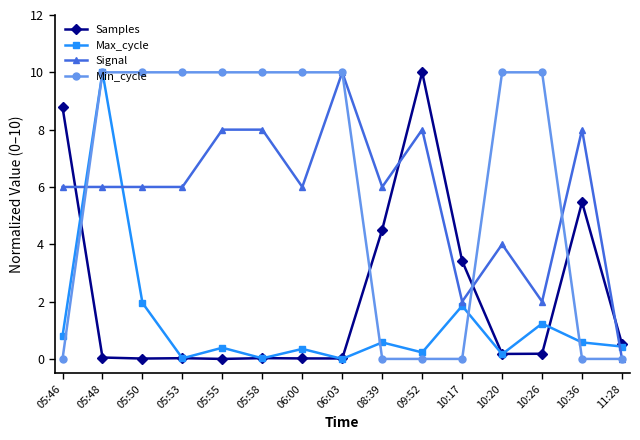

What is the difference between the maximum and second lowest values in the Max_cycle series?

10.0